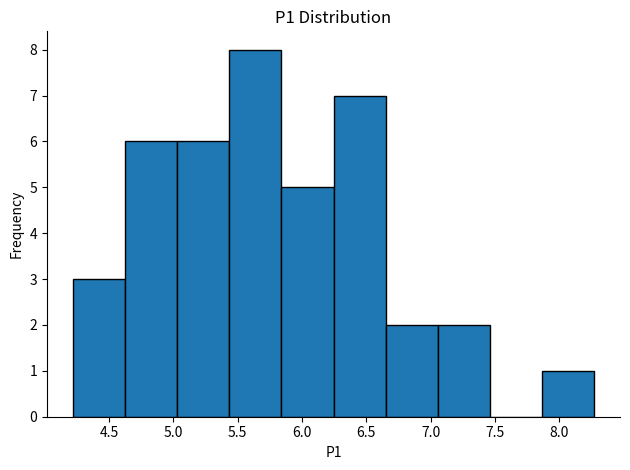

Reading left to right, transcribe this chart: for each bar, give the range it covers on the x-axis and its height. Neither the bar edges nor the heights are printed on the chart, so give them approximately, as read against the axes.

4.220 to 4.625: 3
4.625 to 5.030: 6
5.030 to 5.435: 6
5.435 to 5.840: 8
5.840 to 6.245: 5
6.245 to 6.650: 7
6.650 to 7.055: 2
7.055 to 7.460: 2
7.460 to 7.865: 0
7.865 to 8.270: 1